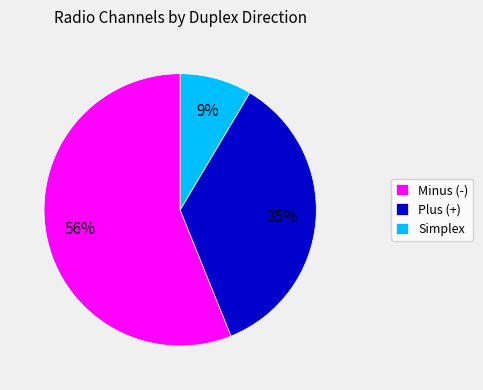

To the nearest percent, what is the average slice percentage?

33%